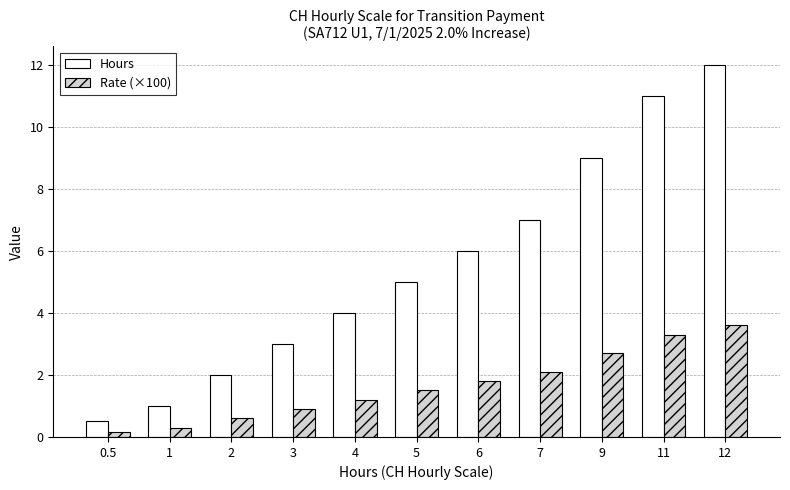

What is the label of the 5th bar from the left?

4